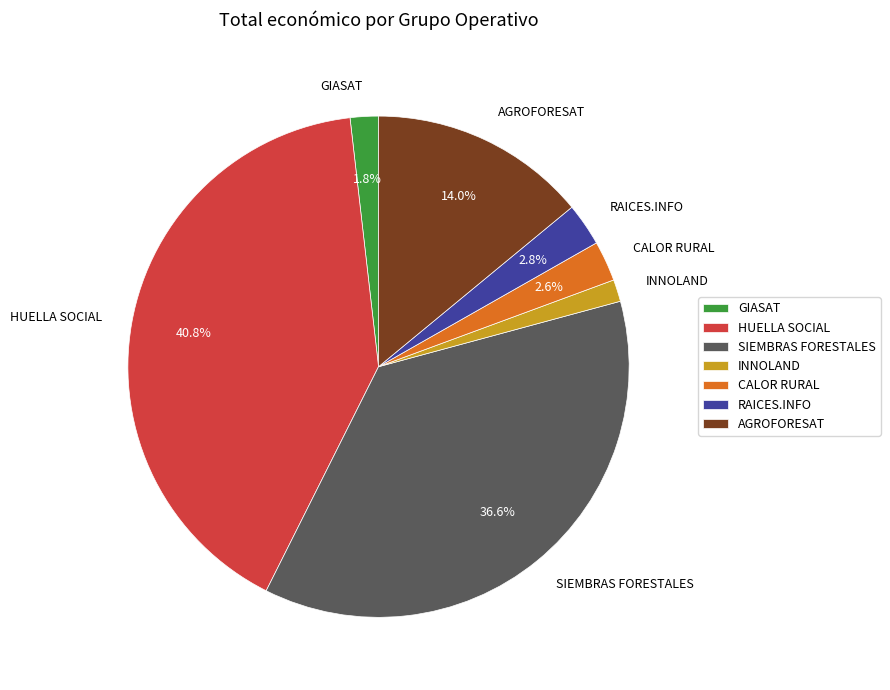

To the nearest percent, what portion does RAICES.INFO represent?

3%